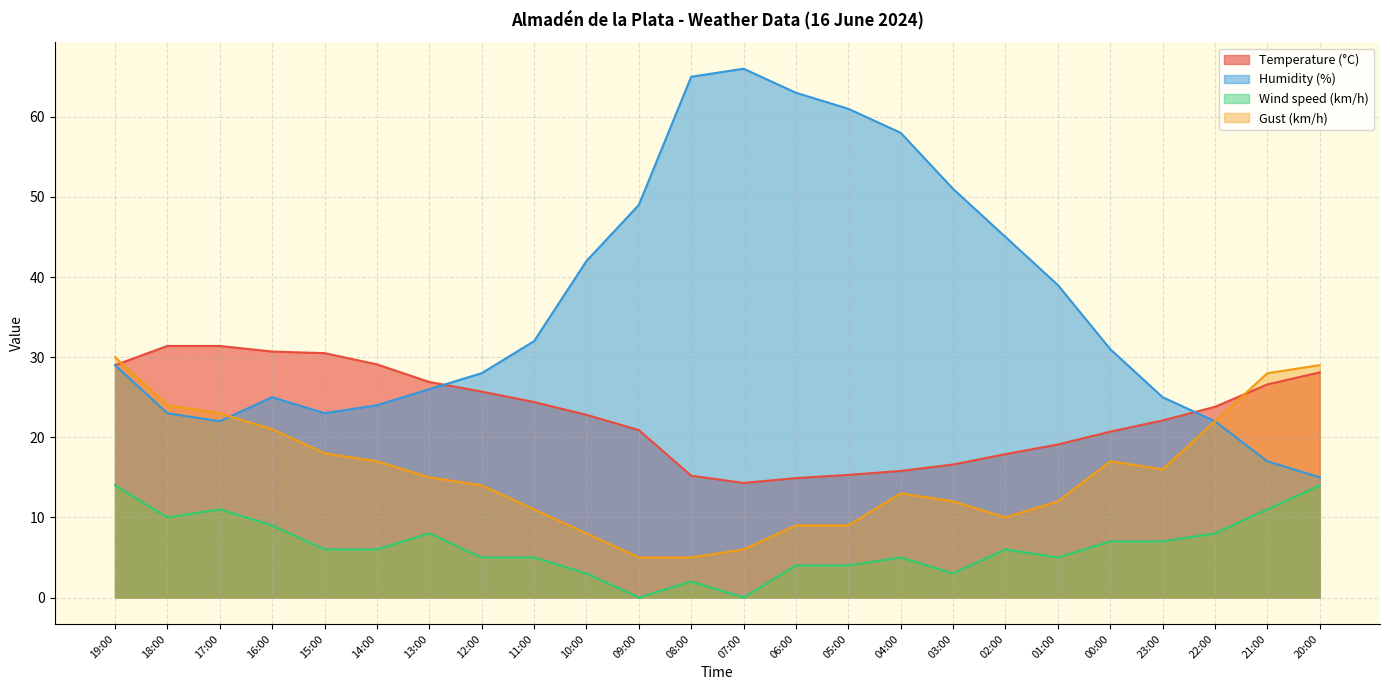

True or false: Wind speed (km/h) and Gust (km/h) intersect in this chart.

False